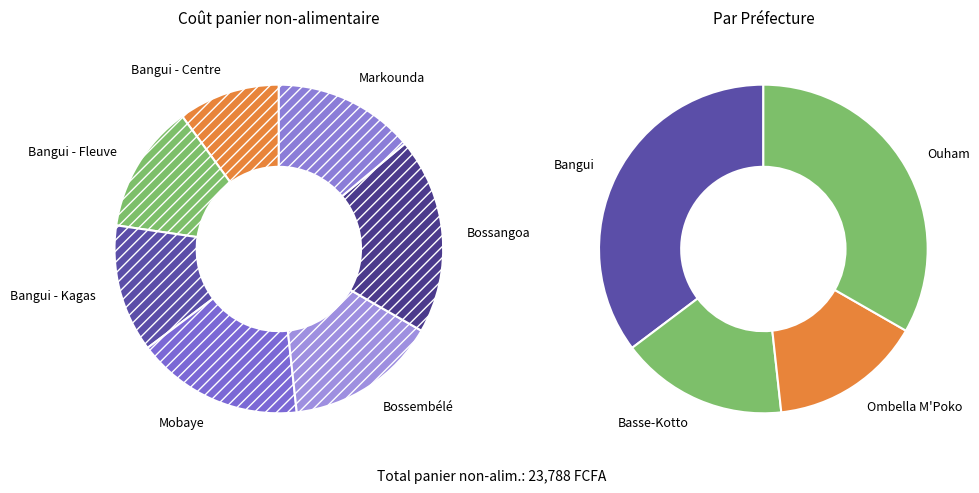

How many slices are in this pie chart?

7